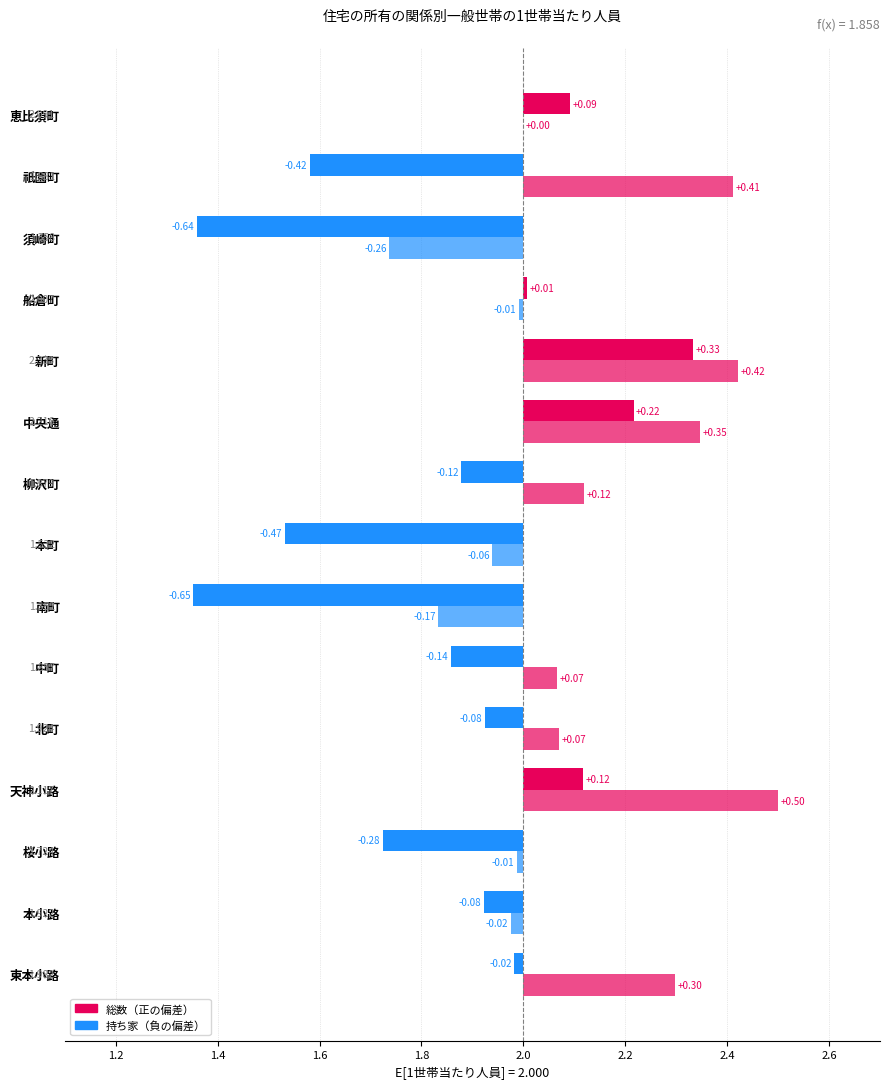

Which series changed the most between 北町 and 船倉町?

総数